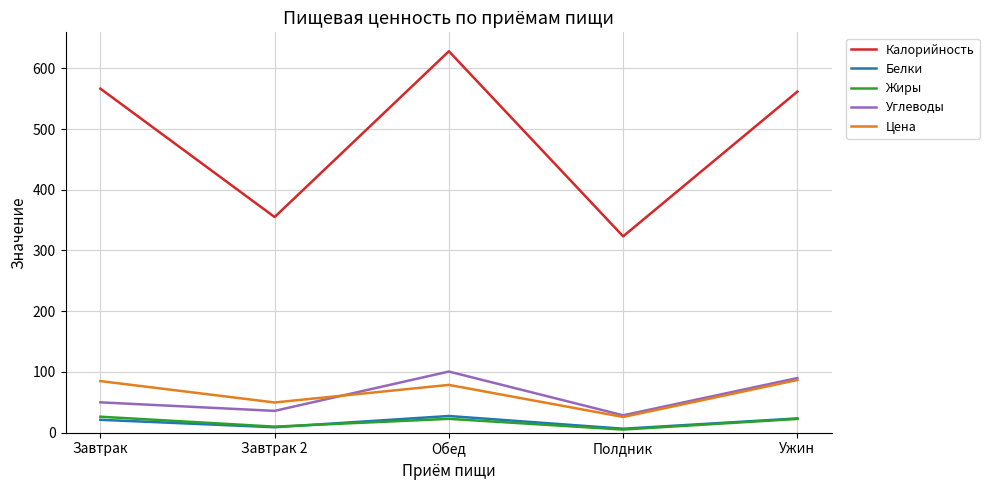

What position from the left is Обед?

3